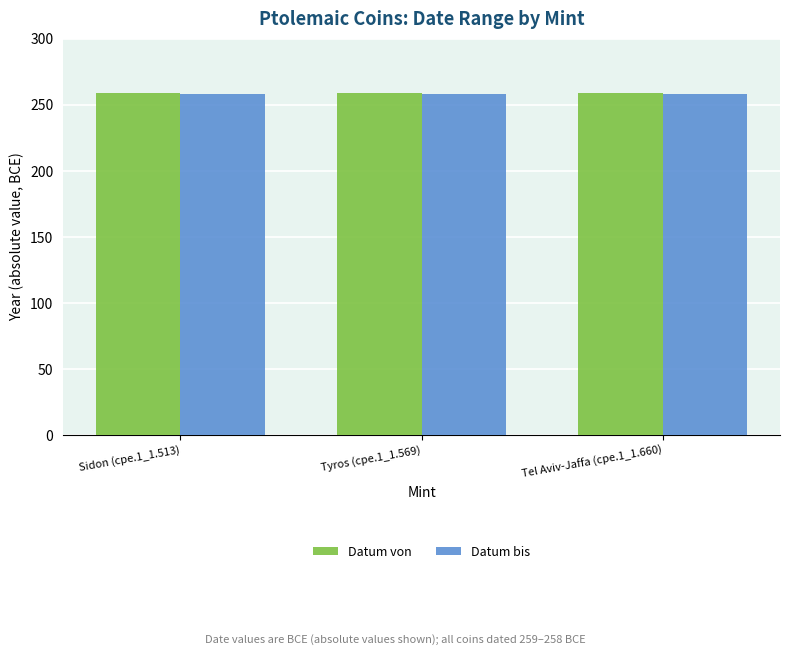

What is the maximum value shown in the chart?

259